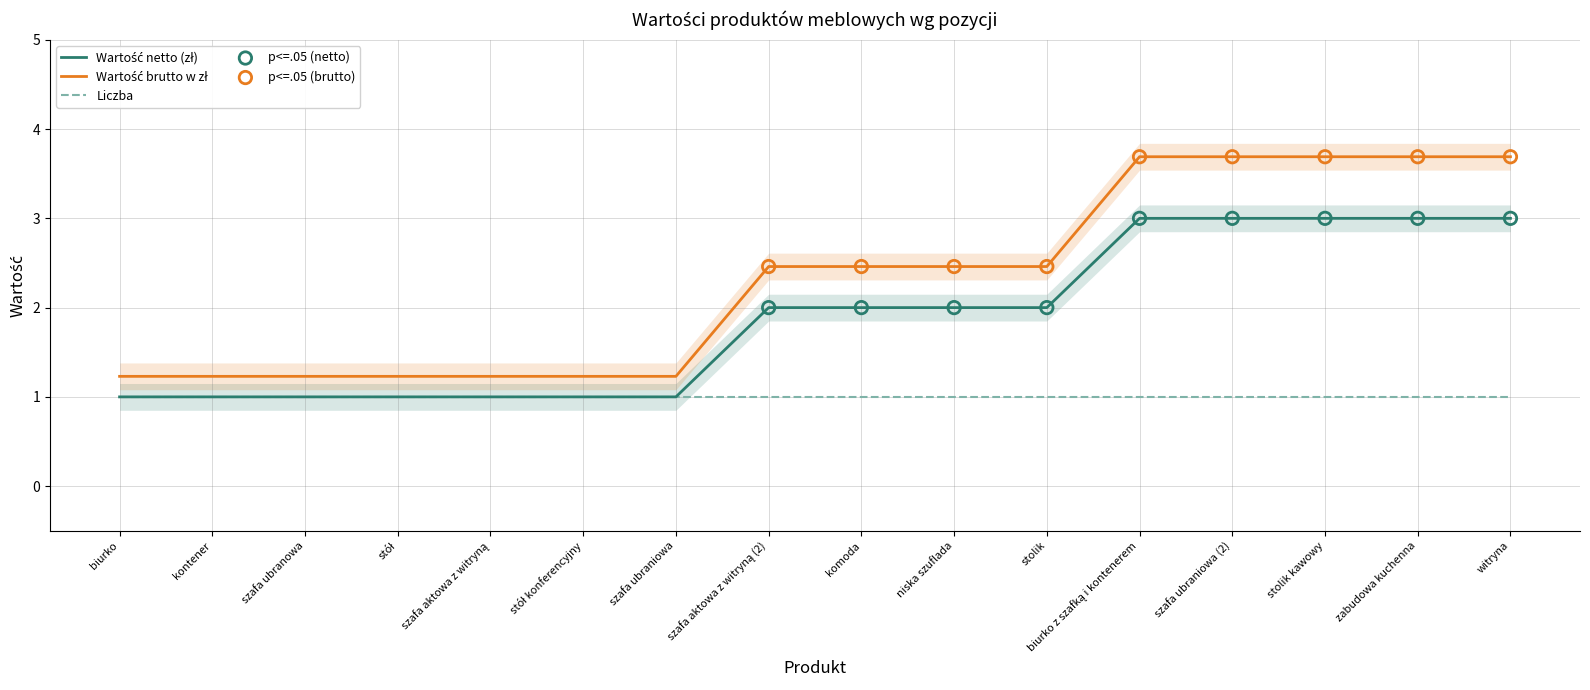

Which series has the largest total across all categories?

Wartość brutto w zł